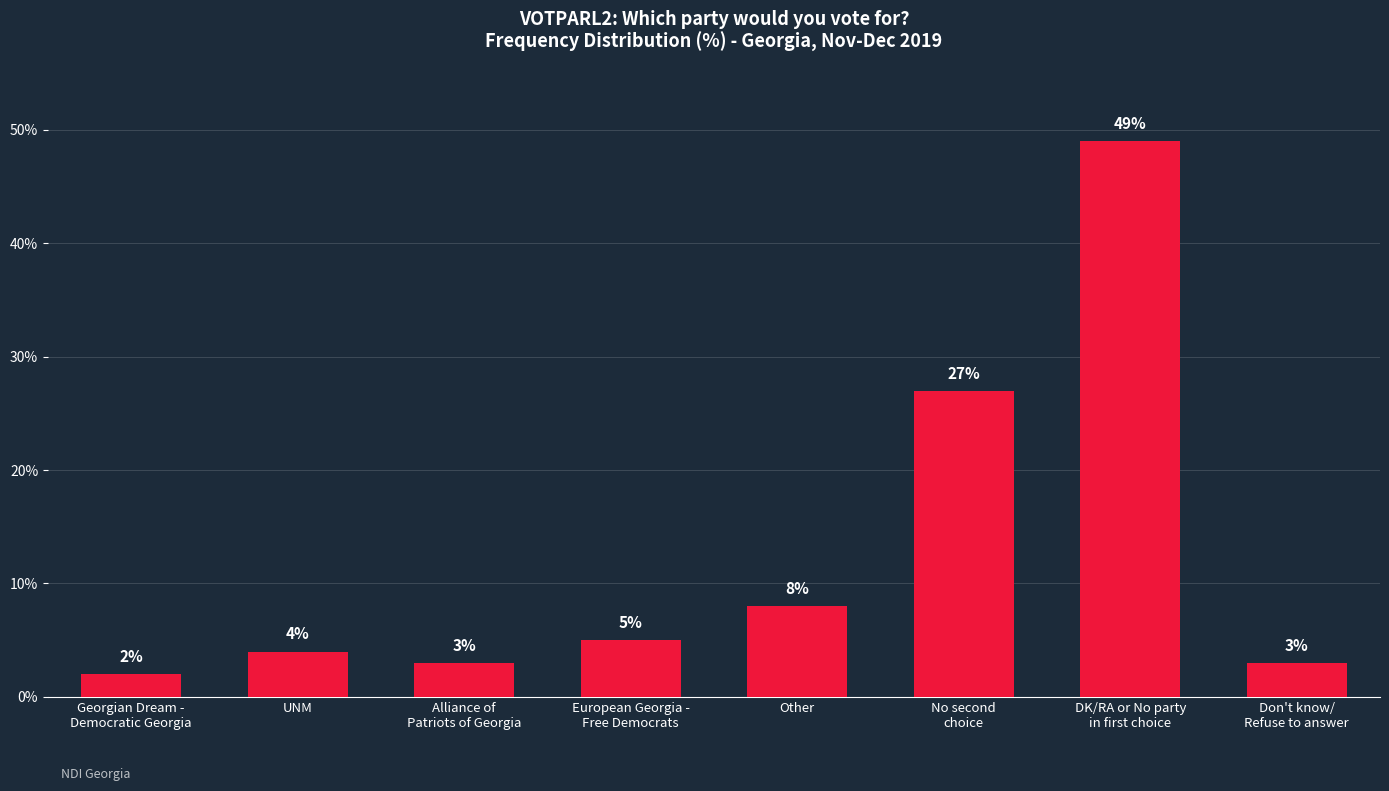

What is the sum of all values?

101